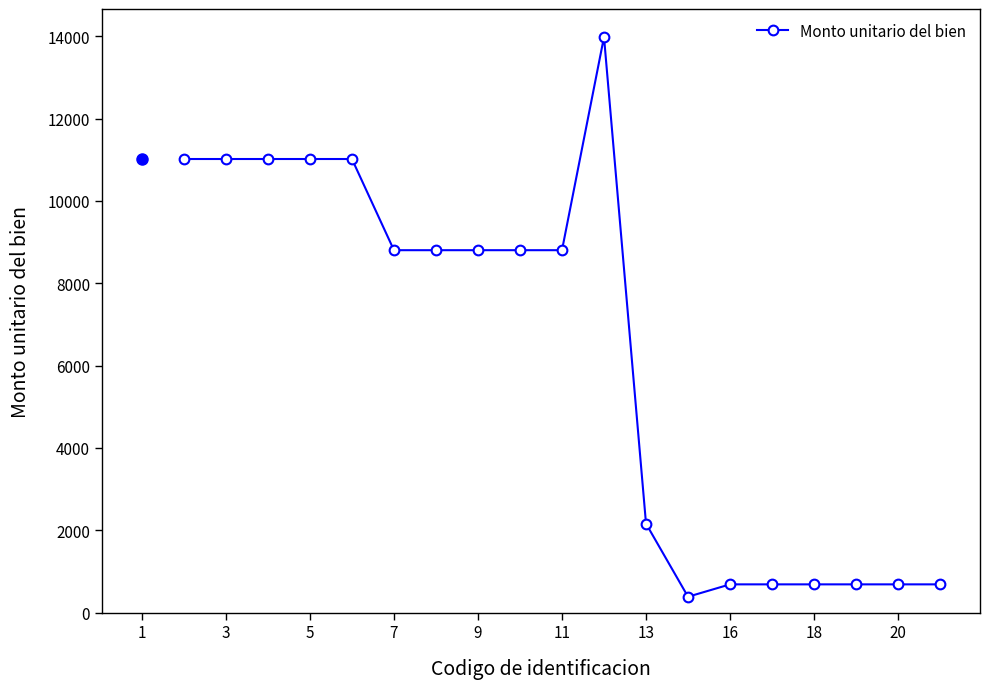

What is the smallest value displayed?

383.4